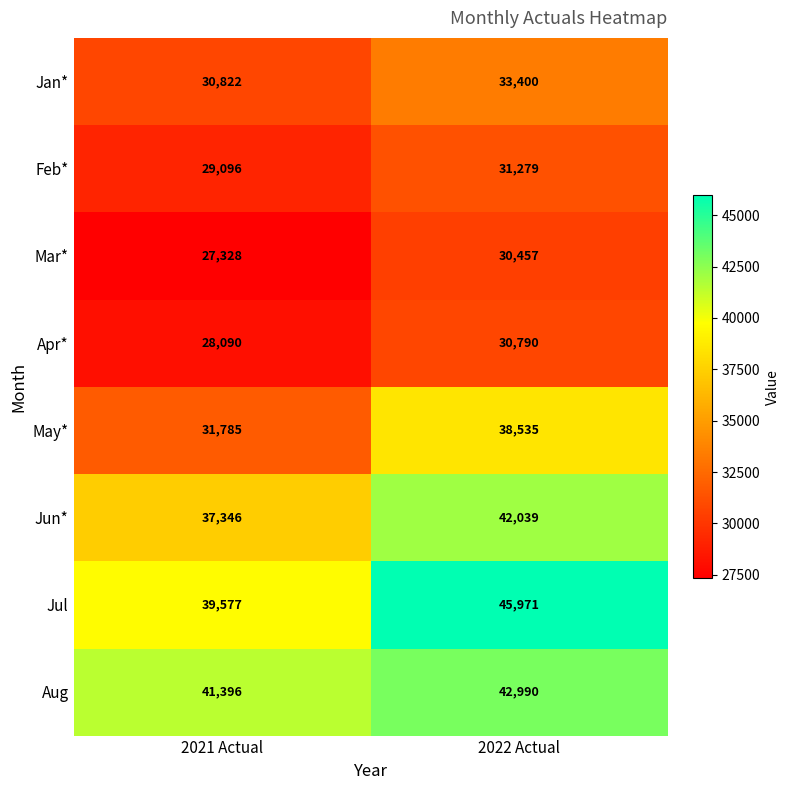

Which series has the largest range (max minus min)?

May*